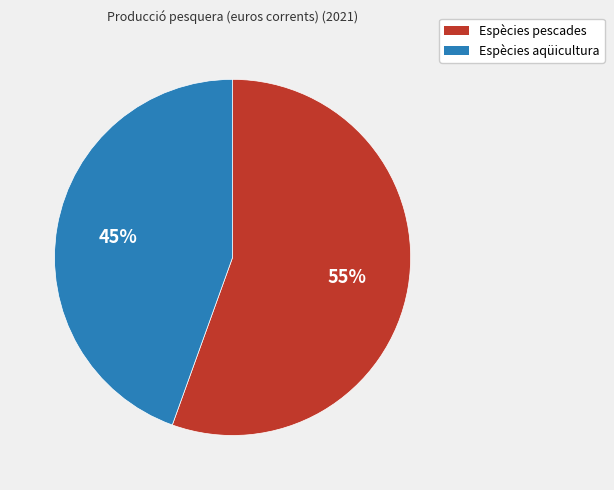

To the nearest percent, what is the average slice percentage?

50%